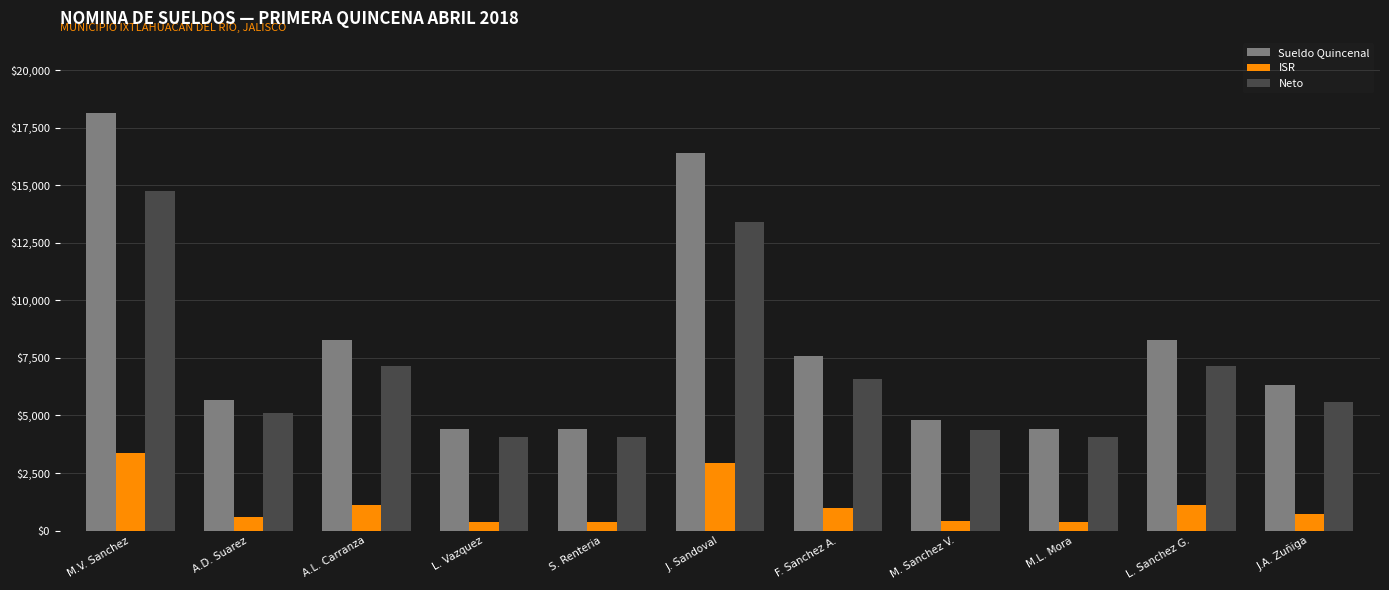

What is the average value of the Sueldo Quincenal series?

8064.9